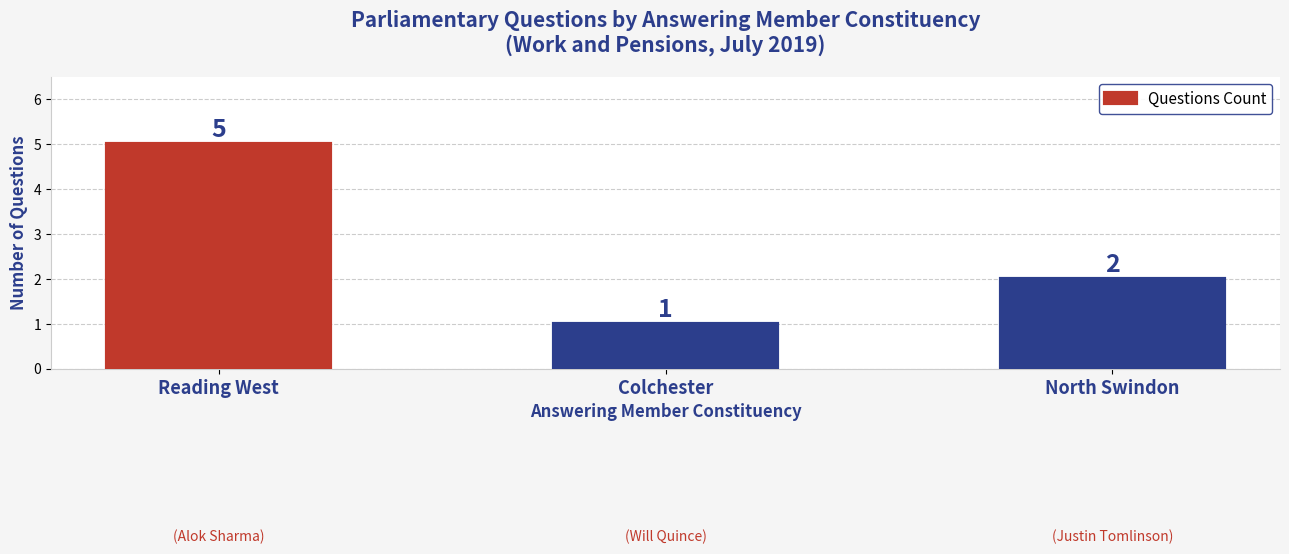

Does the chart contain any negative values?

No